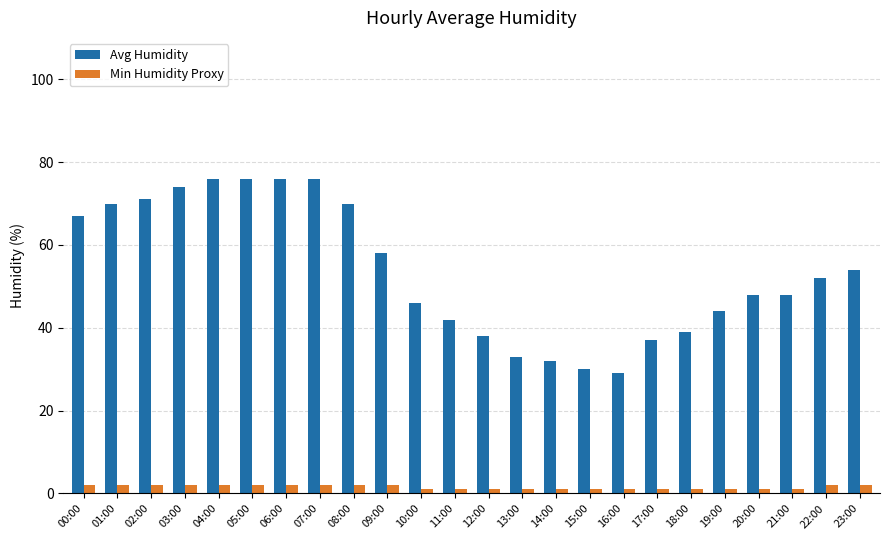

How many bars are there in each group?

2